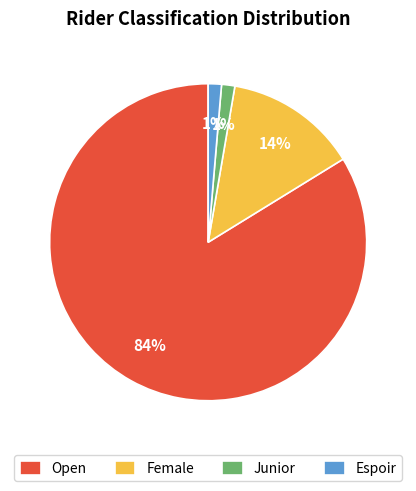

To the nearest percent, what is the average slice percentage?

25%